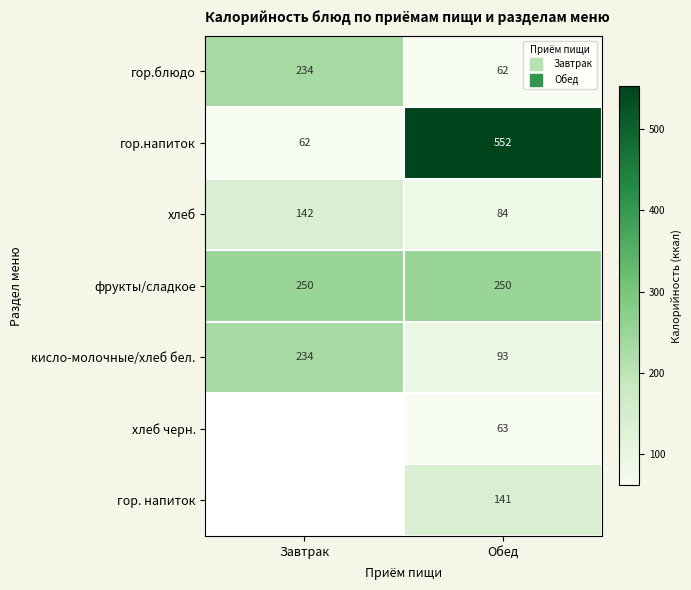

Rank the categories by гор. напиток value from highest to lowest.

Обед, Завтрак